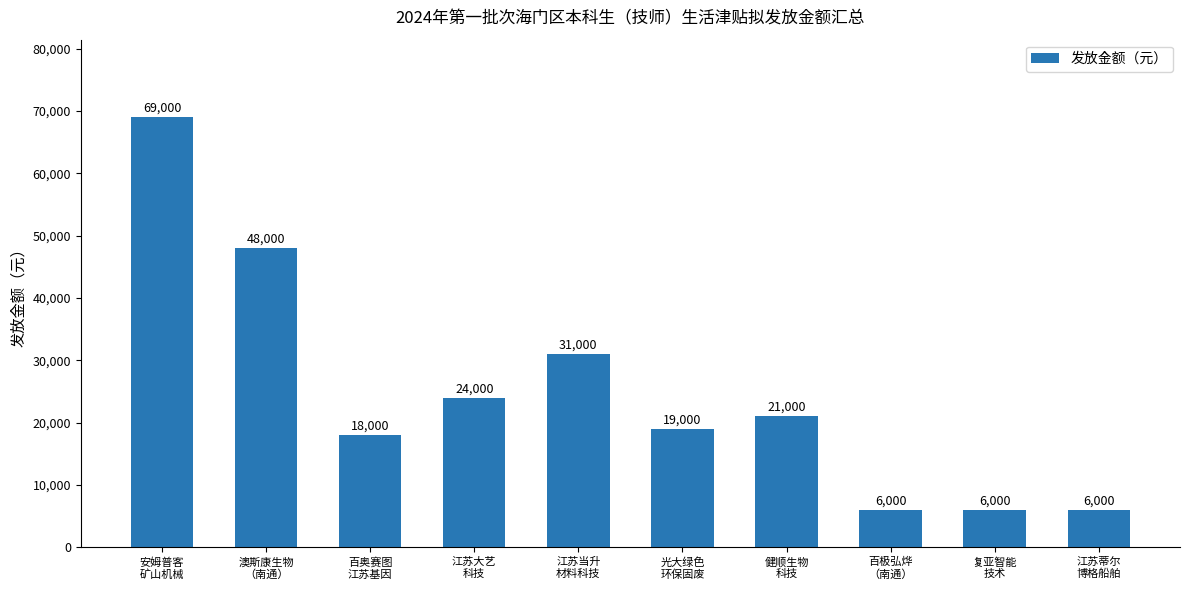

Count the values in the range 6000 to 31000.

8